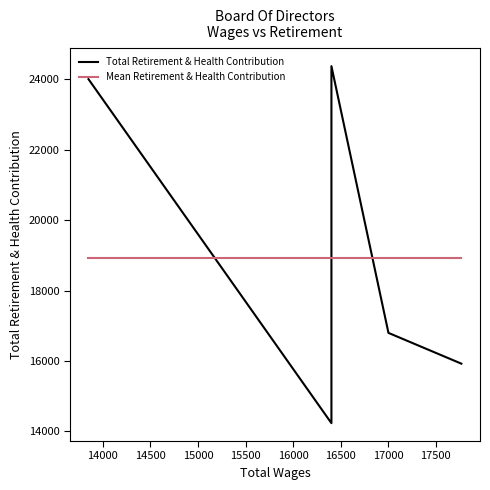

What are all the series names shown in the legend?

Total Retirement & Health Contribution, Mean Retirement & Health Contribution